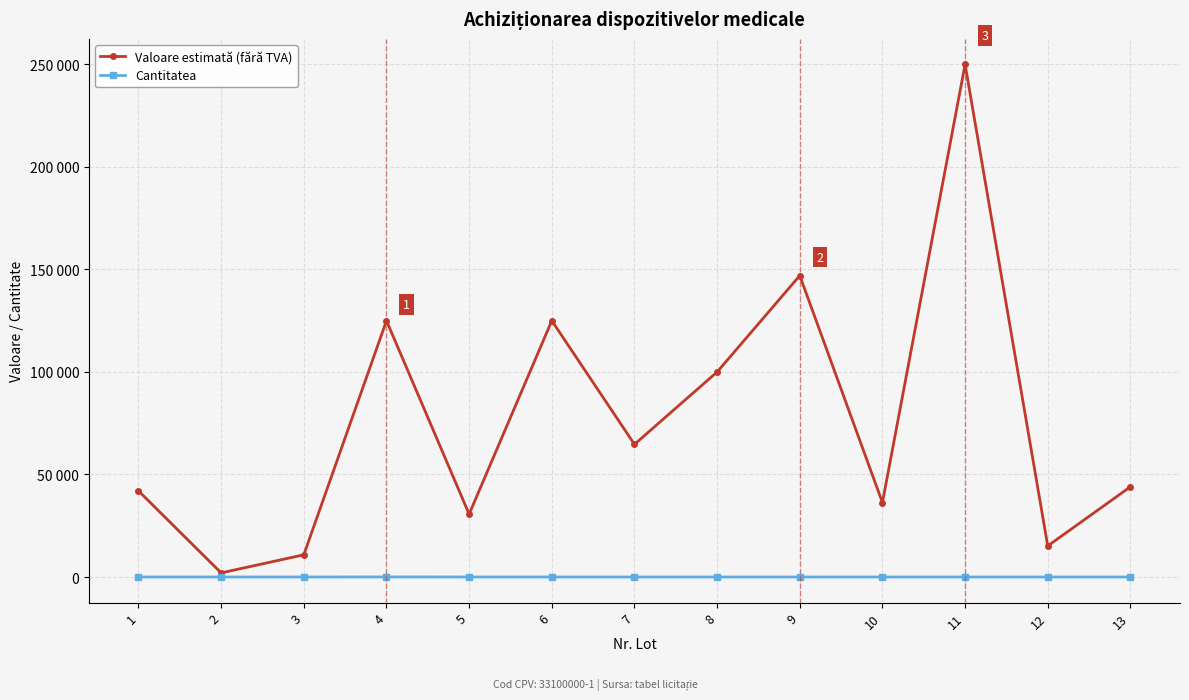

What are all the series names shown in the legend?

Valoare estimată (fără TVA), Cantitatea